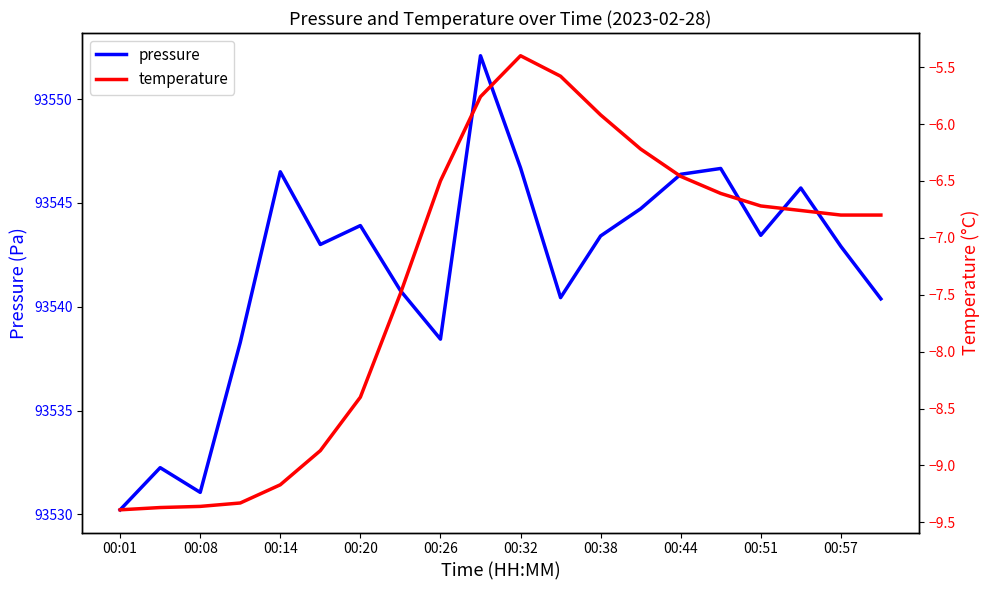

How many data points in pressure are less than 93543?

9